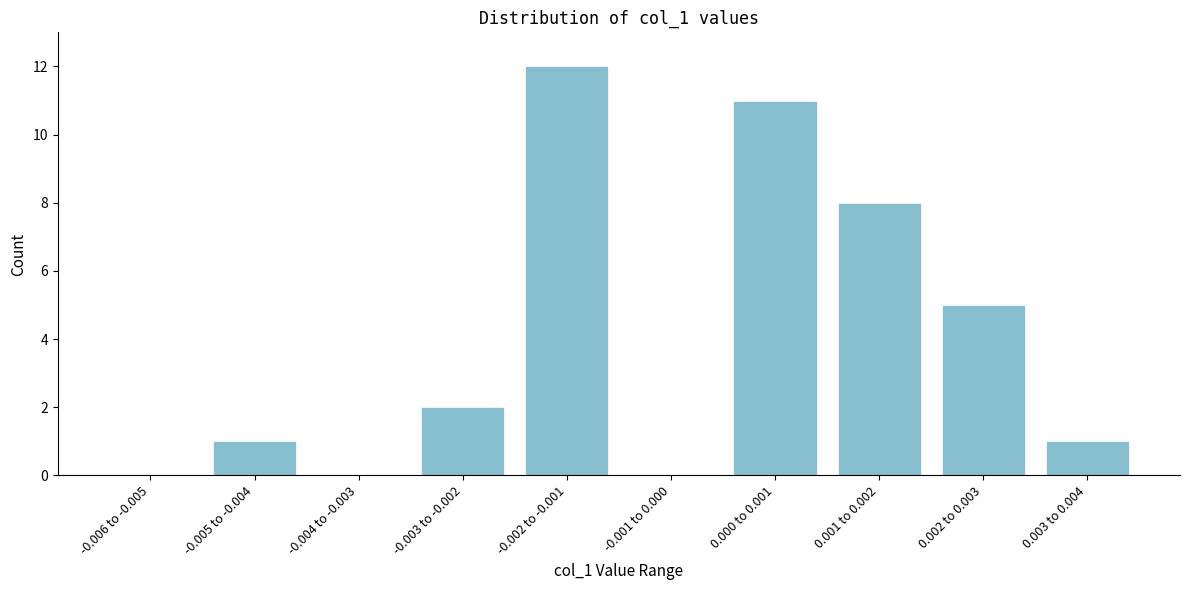

Reading left to right, transcribe all the data shown in this chart.

-0.006 to -0.005=0	-0.005 to -0.004=1	-0.004 to -0.003=0	-0.003 to -0.002=2	-0.002 to -0.001=12	-0.001 to 0.000=0	0.000 to 0.001=11	0.001 to 0.002=8	0.002 to 0.003=5	0.003 to 0.004=1